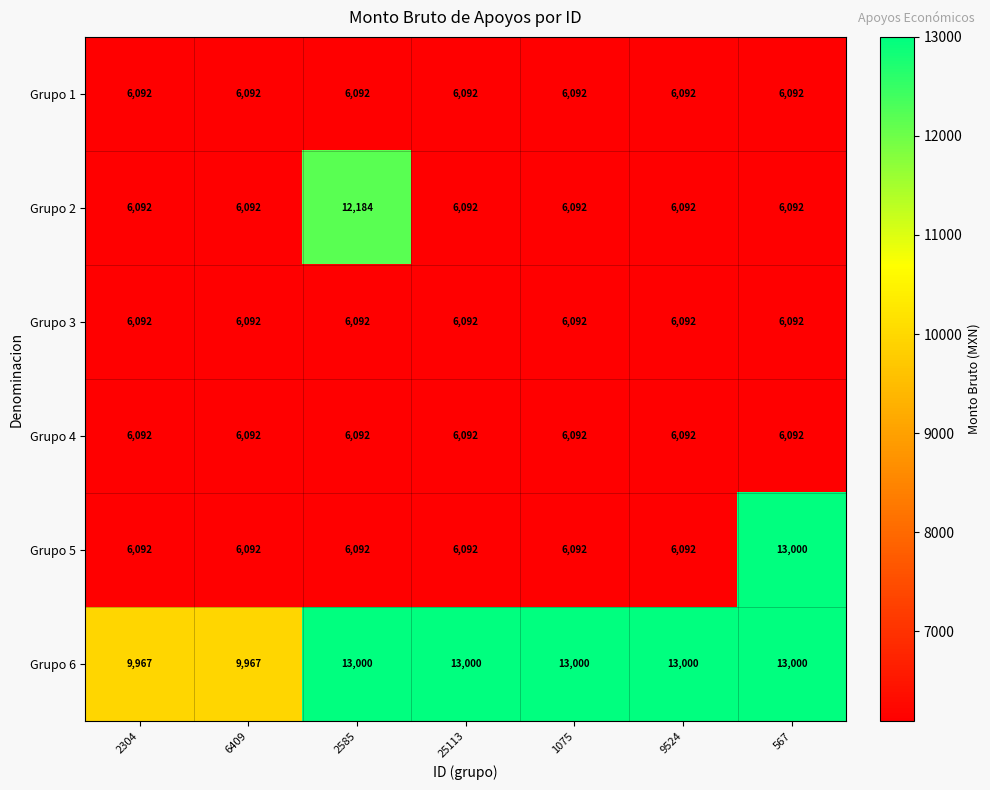

What is the approximate value of Grupo 4 at 6409?

6092